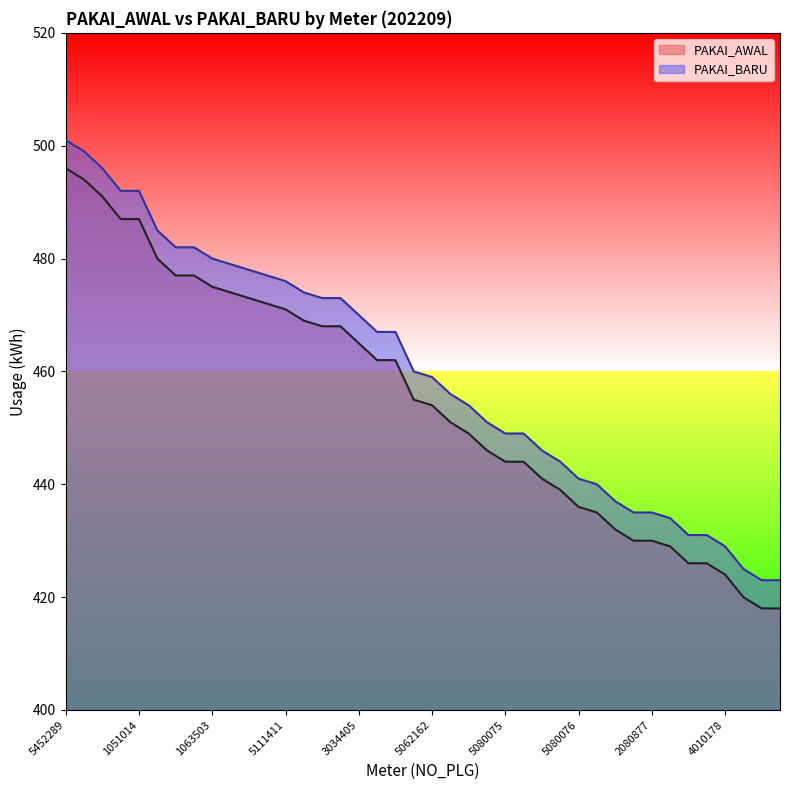

Does the chart have visible grid lines?

No